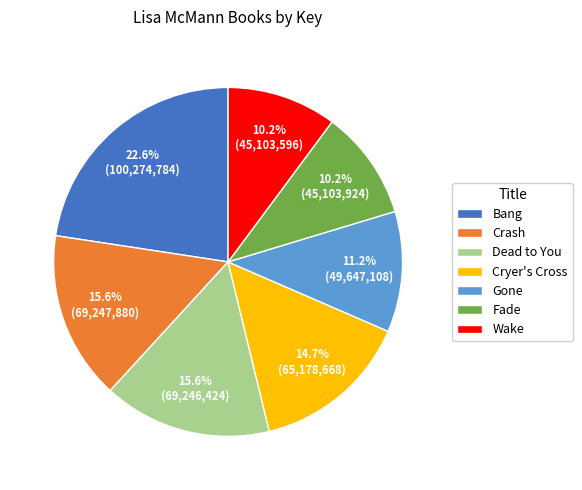

Count the number of slices in the pie.

7